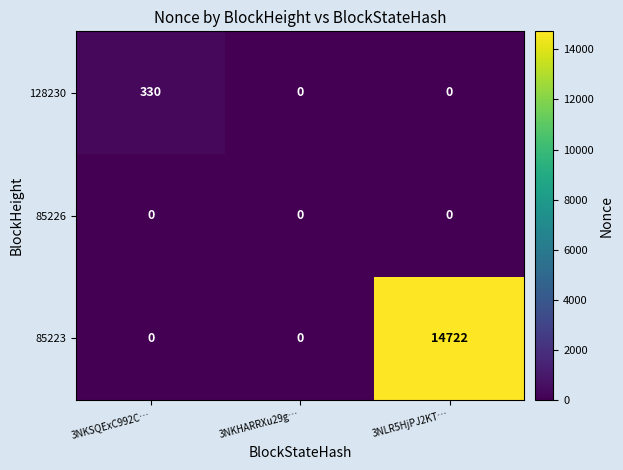

What is the greatest value displayed?

14722